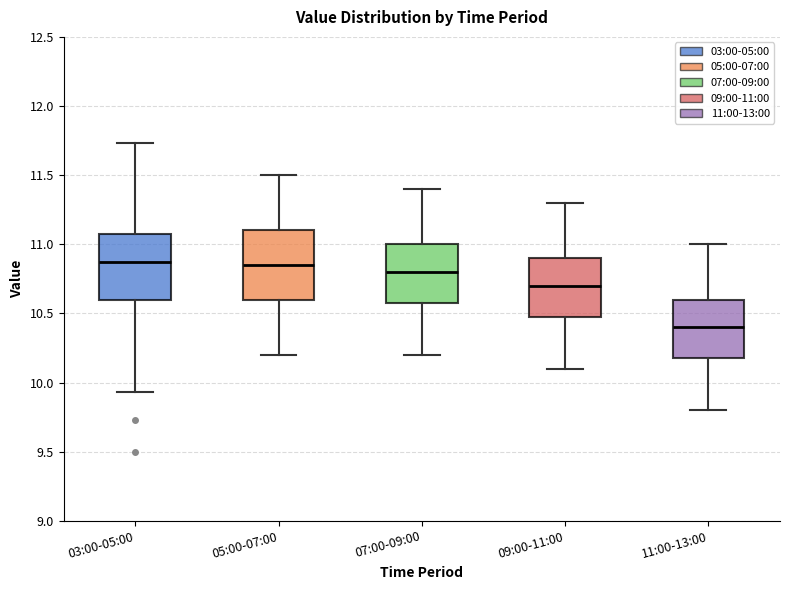

Which box has the lowest median line?

11:00-13:00